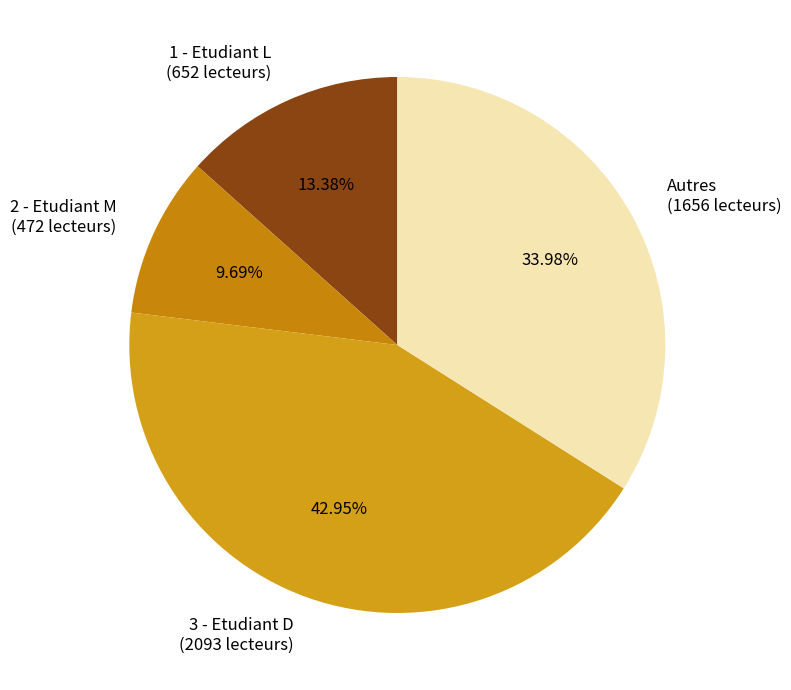

Rank the categories by value from highest to lowest.

3 - Etudiant D (2093 lecteurs), Autres (1656 lecteurs), 1 - Etudiant L (652 lecteurs), 2 - Etudiant M (472 lecteurs)